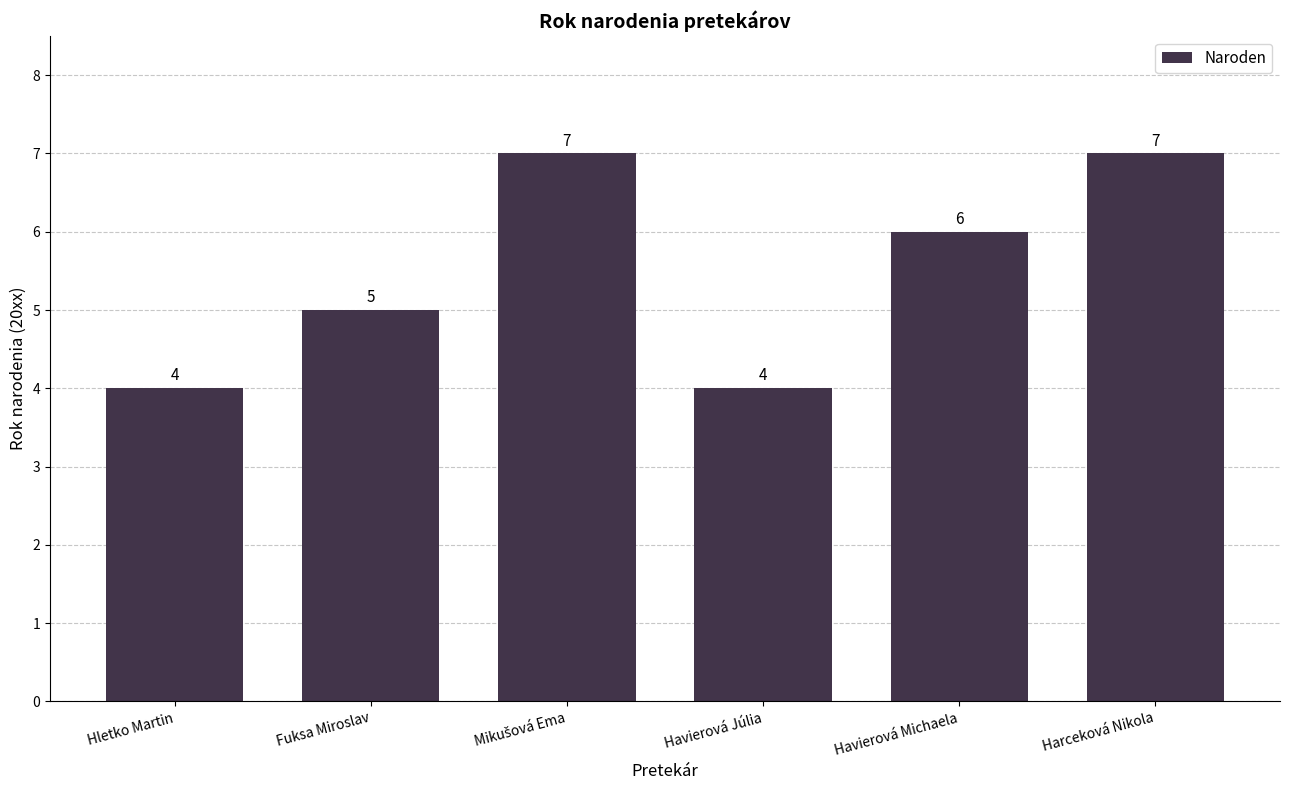

How many bars are there in total?

6